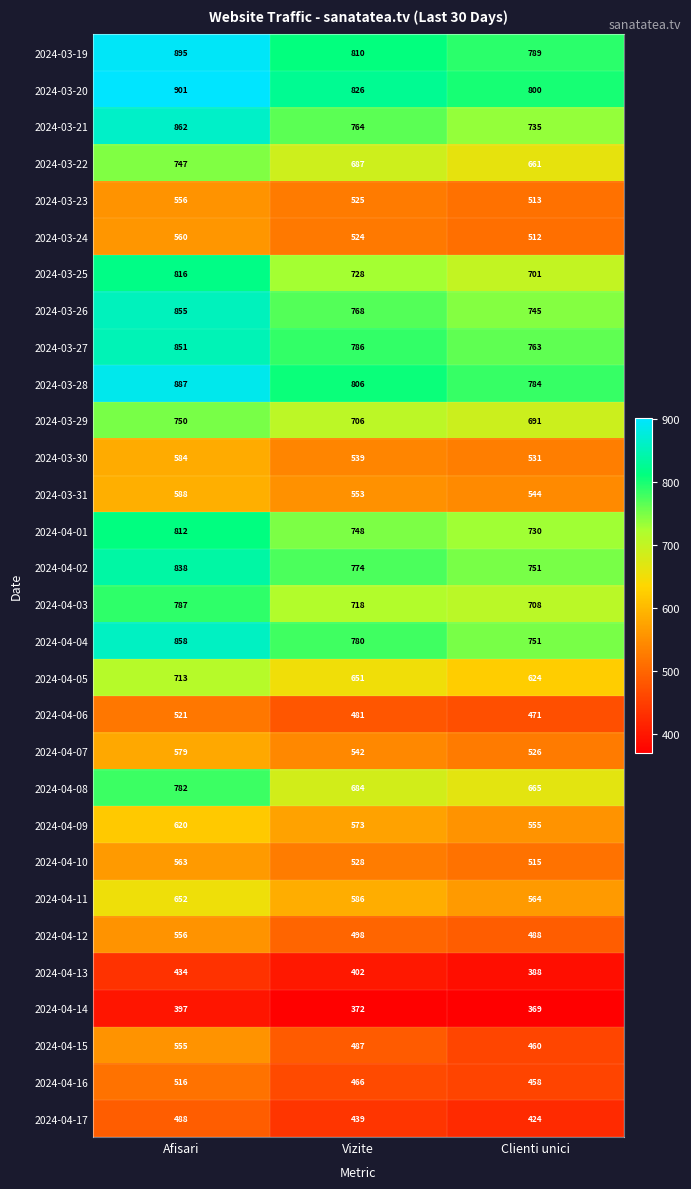

At how many categories does at least one series exceed 804?

2